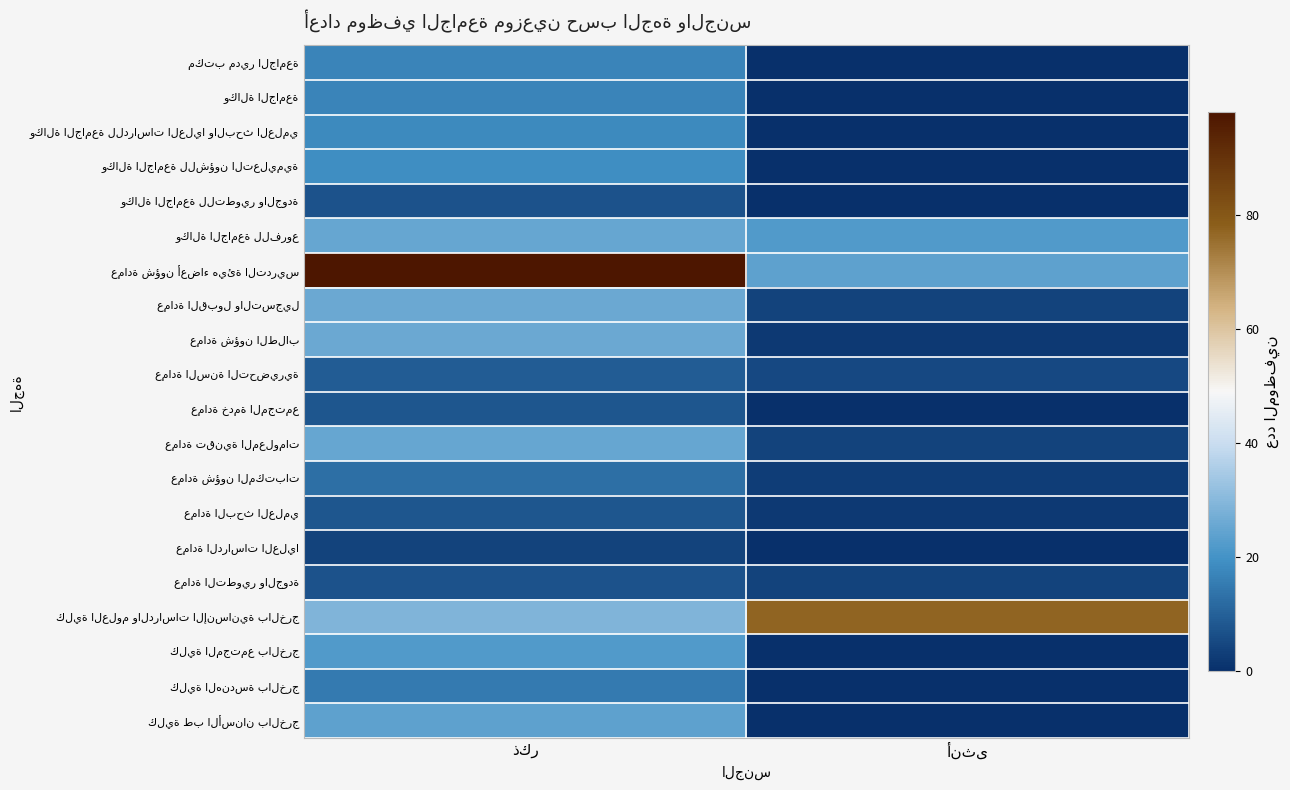

List the series in order of their peak value, highest first.

عمادة شؤون أعضاء هيئة التدريس, كلية العلوم والدراسات الإنسانية بالخرج, عمادة القبول والتسجيل, عمادة شؤون الطلاب, وكالة الجامعة للفروع, عمادة تقنية المعلومات, كلية طب الأسنان بالخرج, كلية المجتمع بالخرج, وكالة الجامعة للشؤون التعليمية, وكالة الجامعة للدراسات العليا والبحث العلمي, مكتب مدير الجامعة, وكالة الجامعة, كلية الهندسة بالخرج, عمادة شؤون المكتبات, عمادة السنة التحضيرية, عمادة خدمة المجتمع, عمادة البحث العلمي, وكالة الجامعة للتطوير والجودة, عمادة التطوير والجودة, عمادة الدراسات العليا